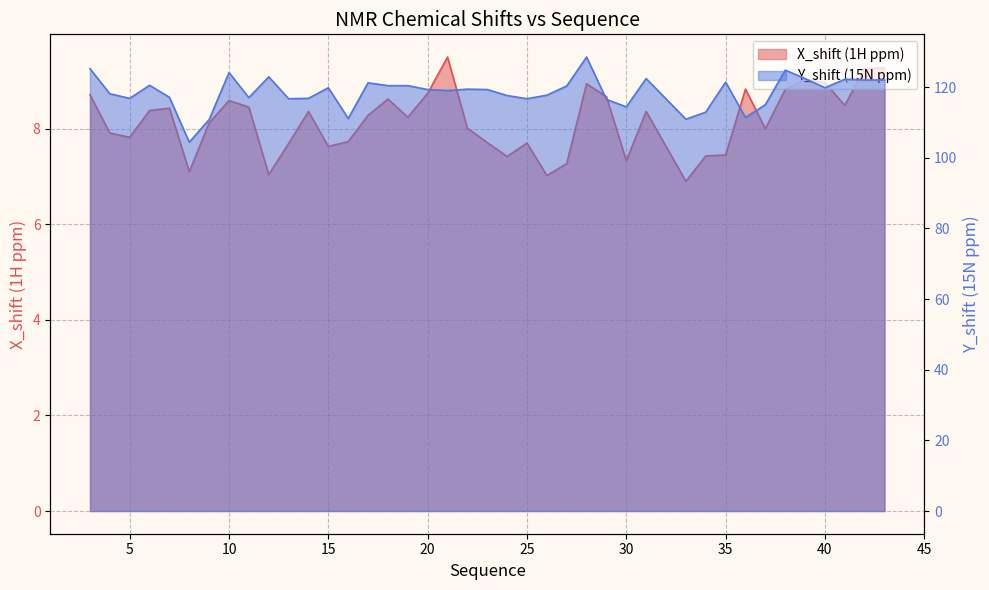

How many lines are shown in the chart?

2